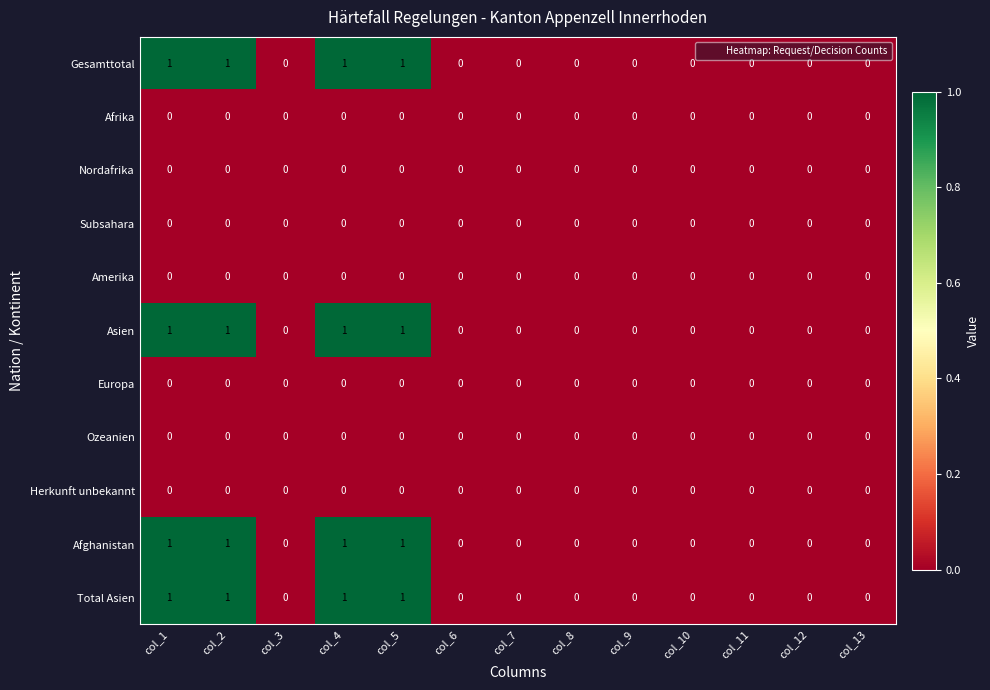

The Afghanistan series shows 0 at col_13. True or false?

True